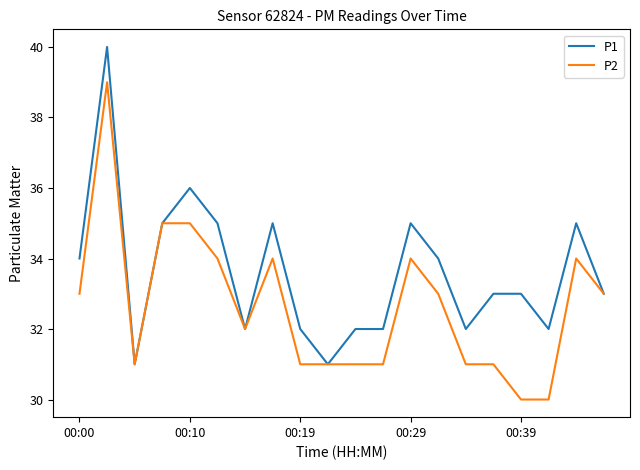

List the series in order of their overall mean, highest first.

P1, P2